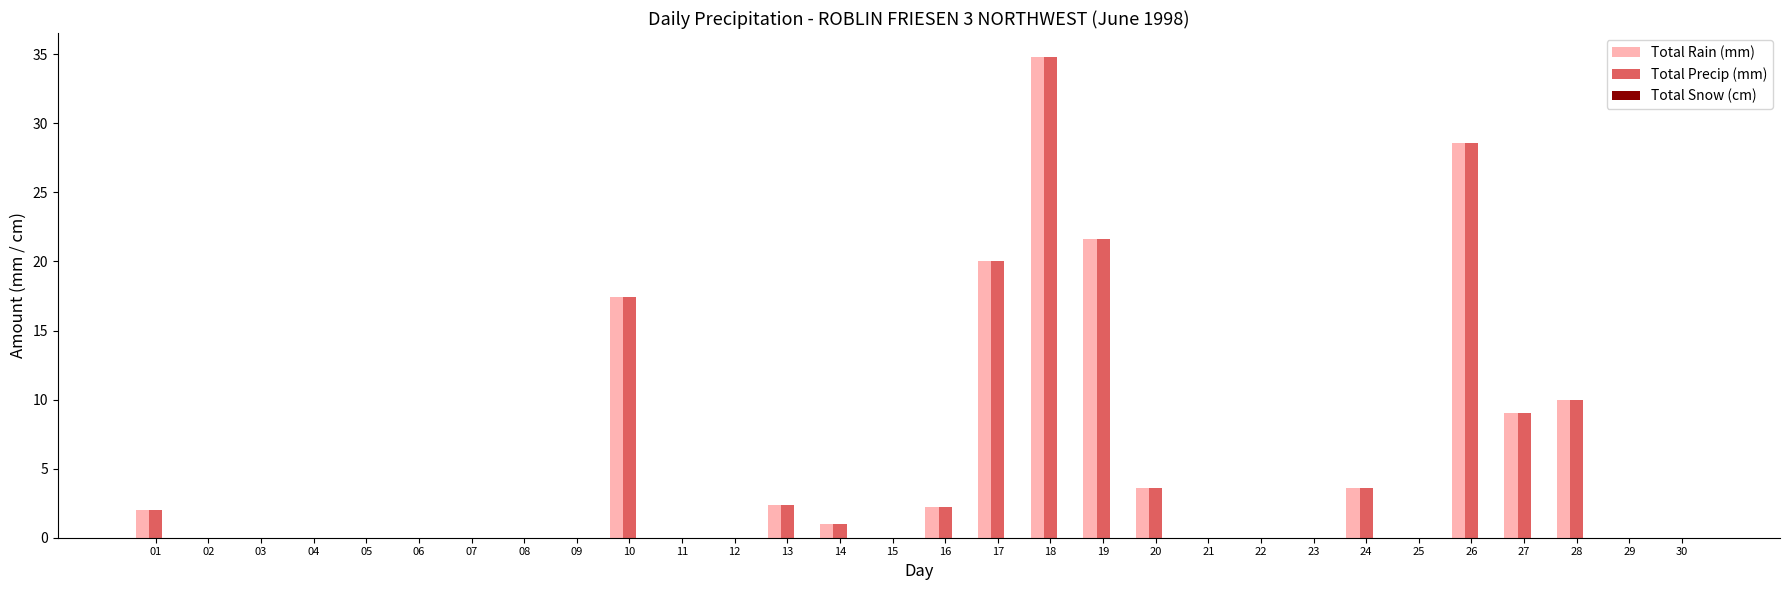

Where is Total Rain (mm) nearest to the value 17?

10